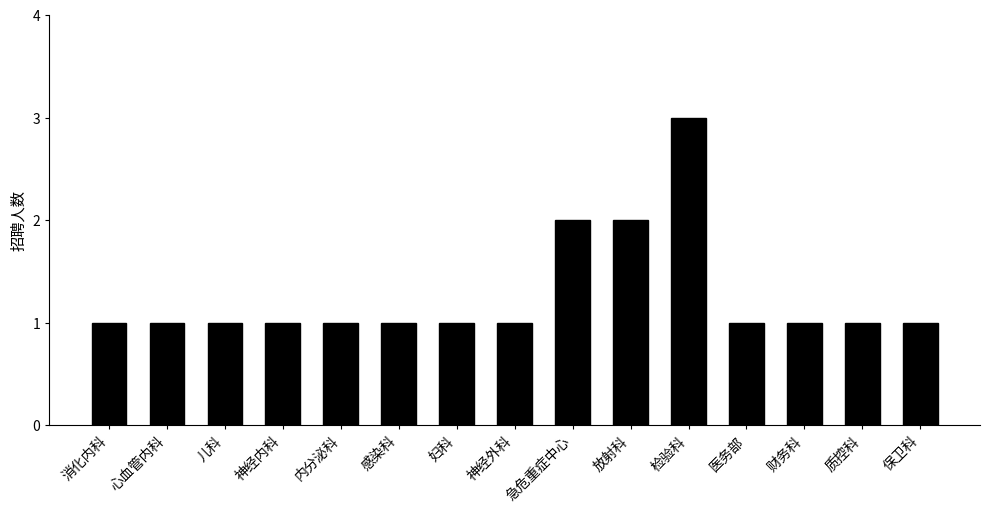

True or false: the data shows 0 at 儿科.

False